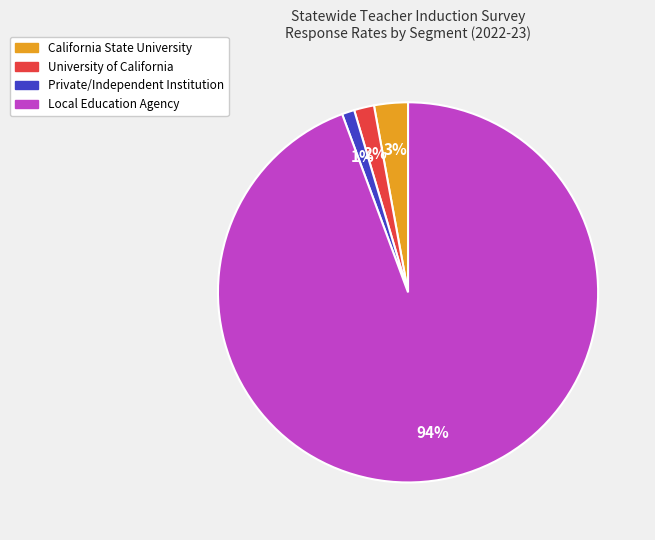

Between Private/Independent Institution and California State University, which is larger?

California State University